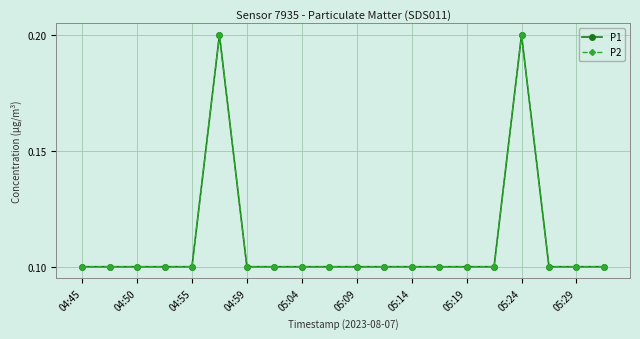

How many P1 values are between 0 and 1?

20